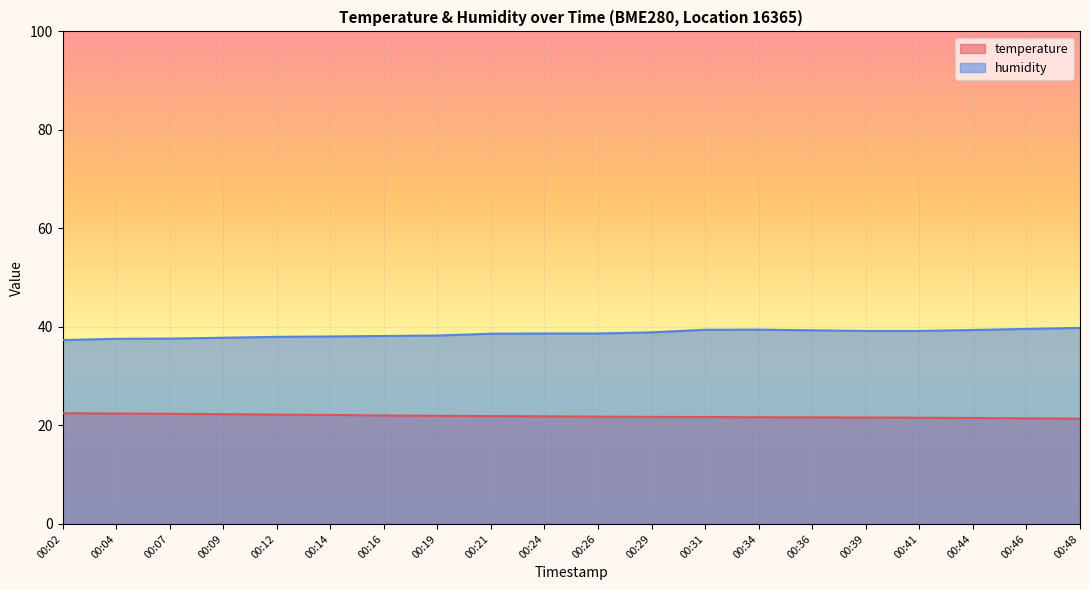

At which label does temperature reach its peak?

00:02